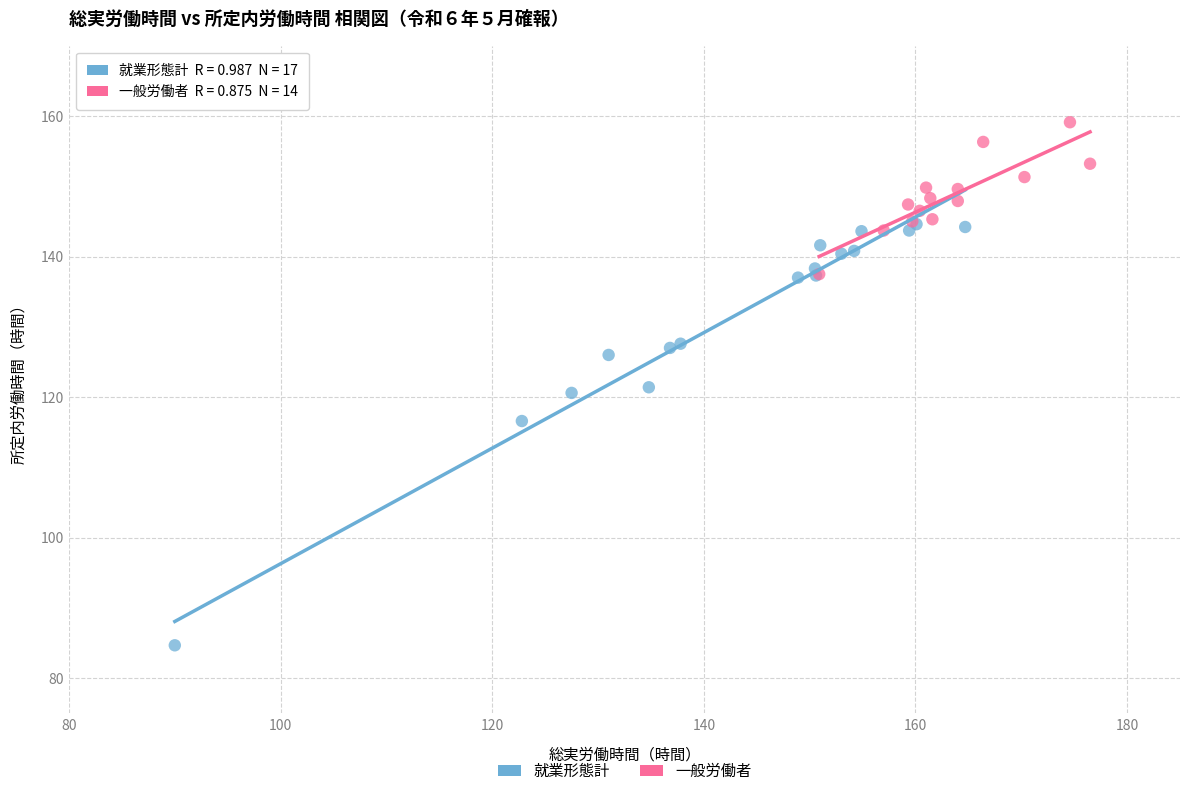

Which series reaches the maximum Y coordinate?

一般労働者